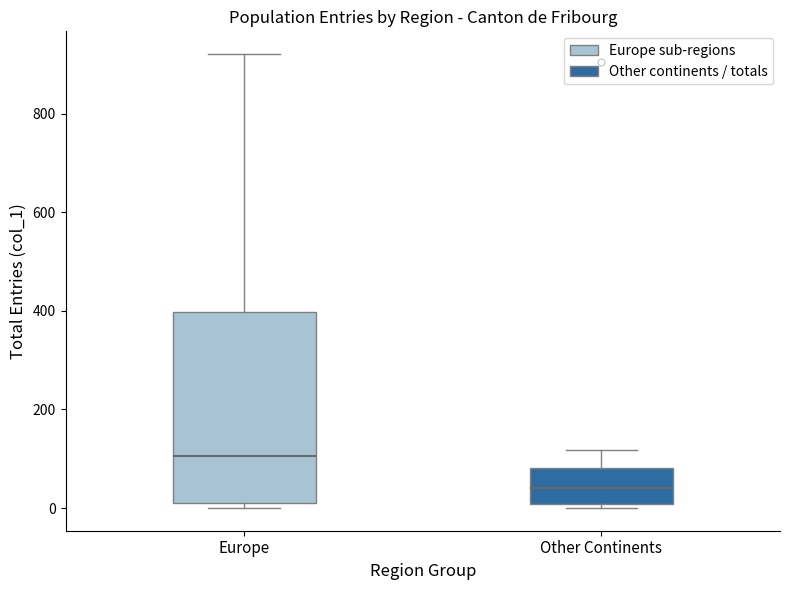

Which box's median line is the lowest?

Other Continents